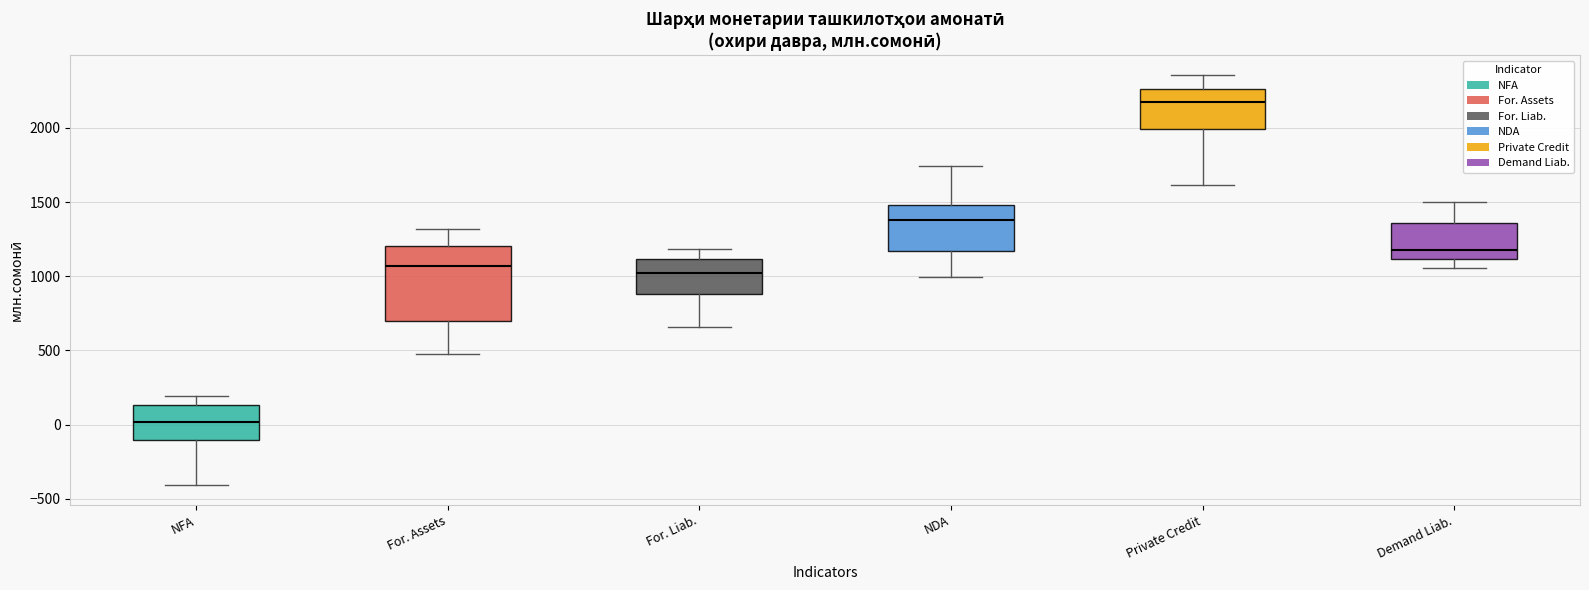

Which box has the highest median line?

Private Credit